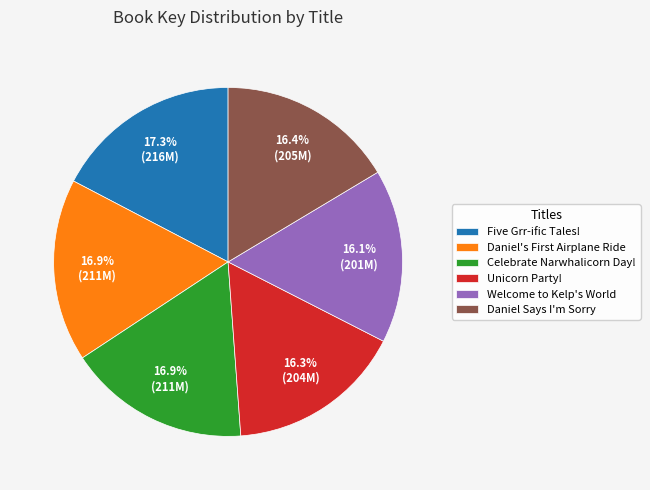

Is there any slice that represents more than half of the pie?

No